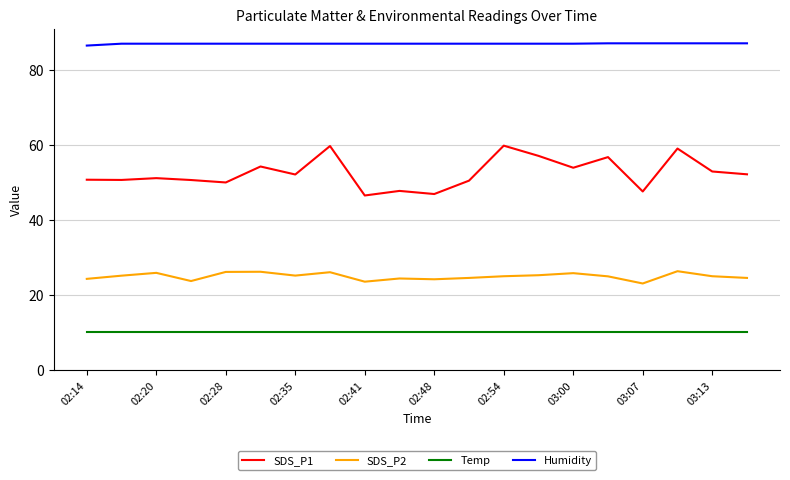

Which series has the largest range (max minus min)?

SDS_P1